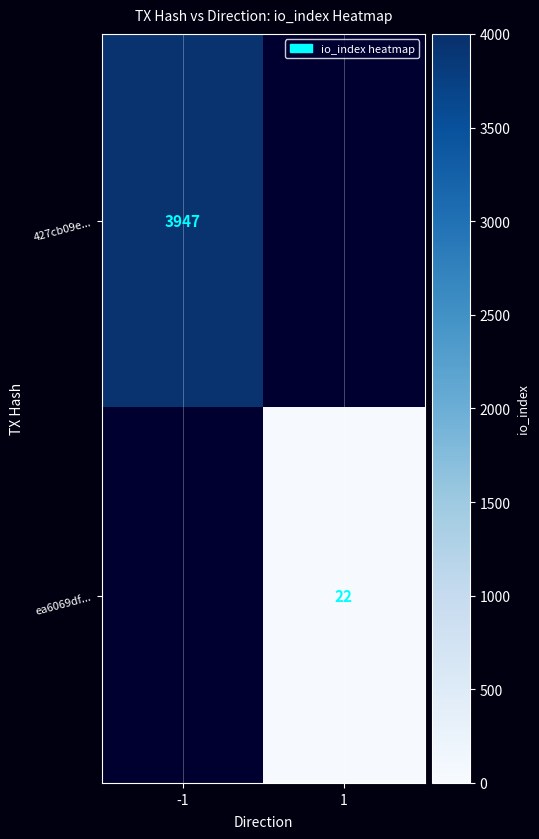

The 427cb09e... series shows 5867 at -1. True or false?

False